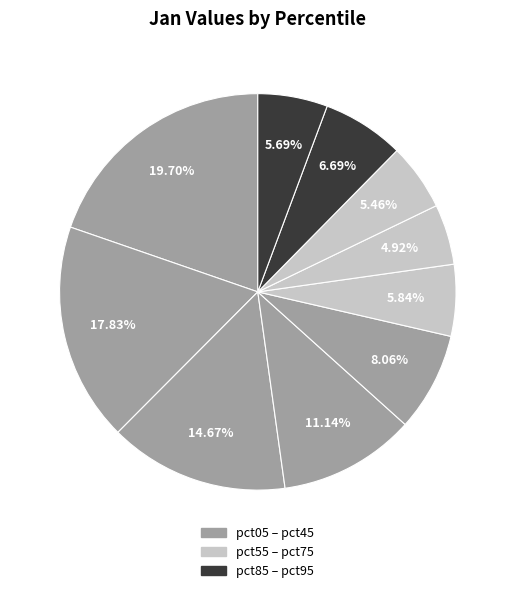

Count the number of slices in the pie.

10